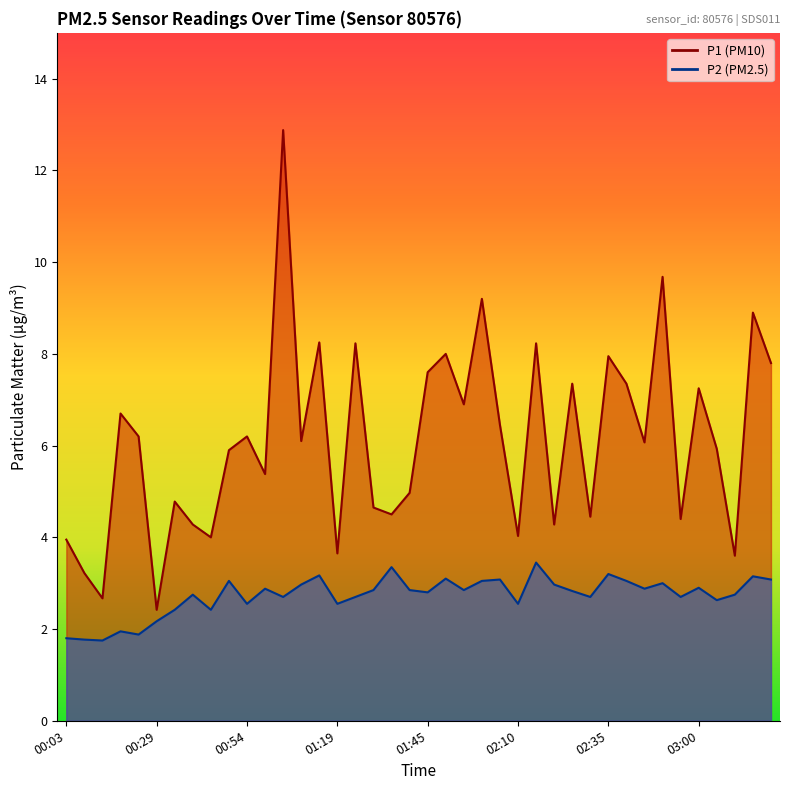

At which label does P1 reach its peak?

01:04